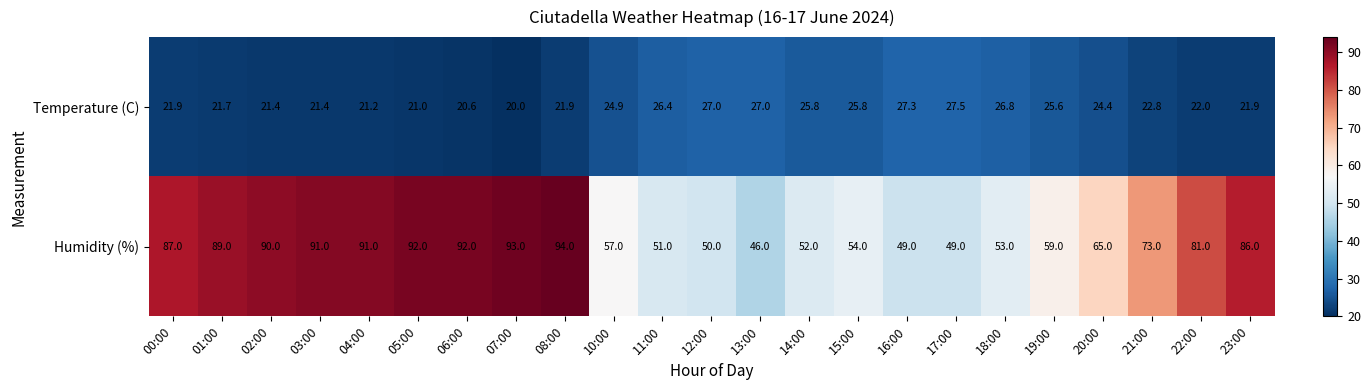

List the series in order of their peak value, highest first.

Humidity (%), Temperature (C)